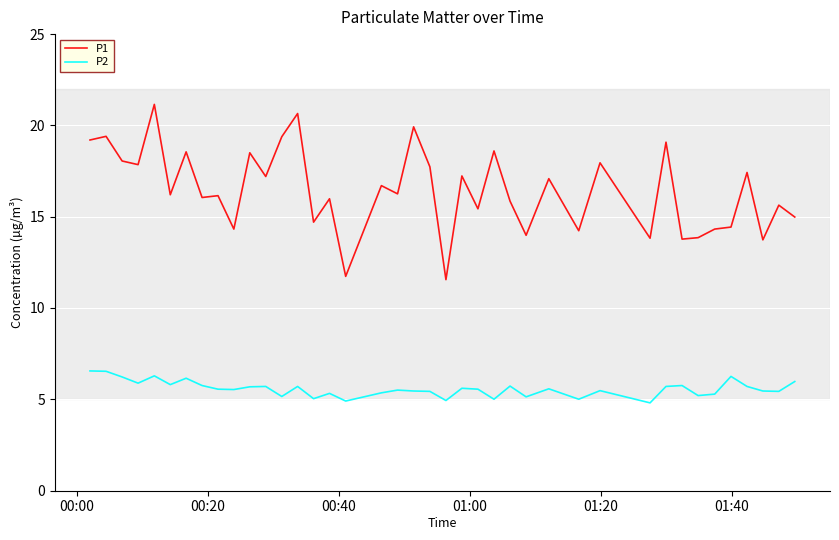

True or false: P1 and P2 intersect in this chart.

False